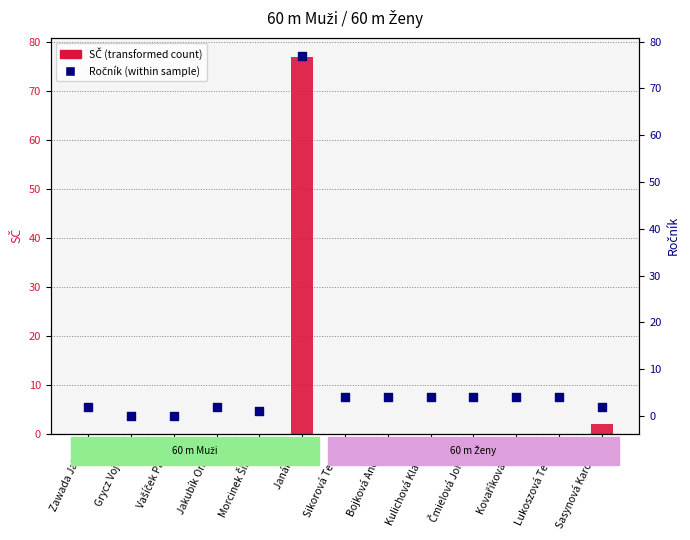

What is the total value across all series at Bojková Anežka?

4